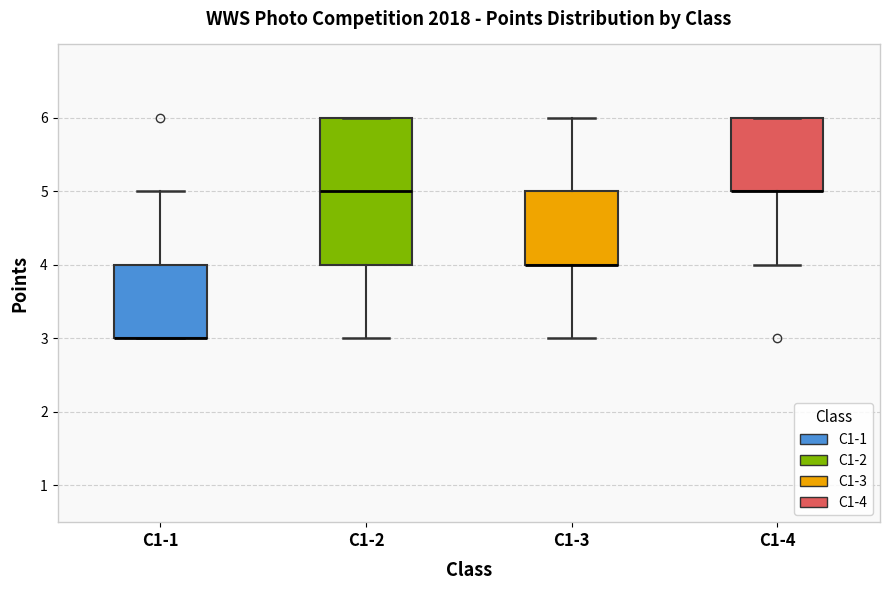

Reading left to right, transcribe this box plot: for each box, give where its median line is, the range the box spans, and where its two whiskers end, as read against the y-axis. The values are not printed on the chart, so give them approximately, as read against the axis.

C1-1: median 3 (drawn on the box's lower edge), box 3 to 4, whiskers 3 to 5
C1-2: median 5, box 4 to 6, whiskers 3 to 6
C1-3: median 4 (drawn on the box's lower edge), box 4 to 5, whiskers 3 to 6
C1-4: median 5 (drawn on the box's lower edge), box 5 to 6, whiskers 4 to 6